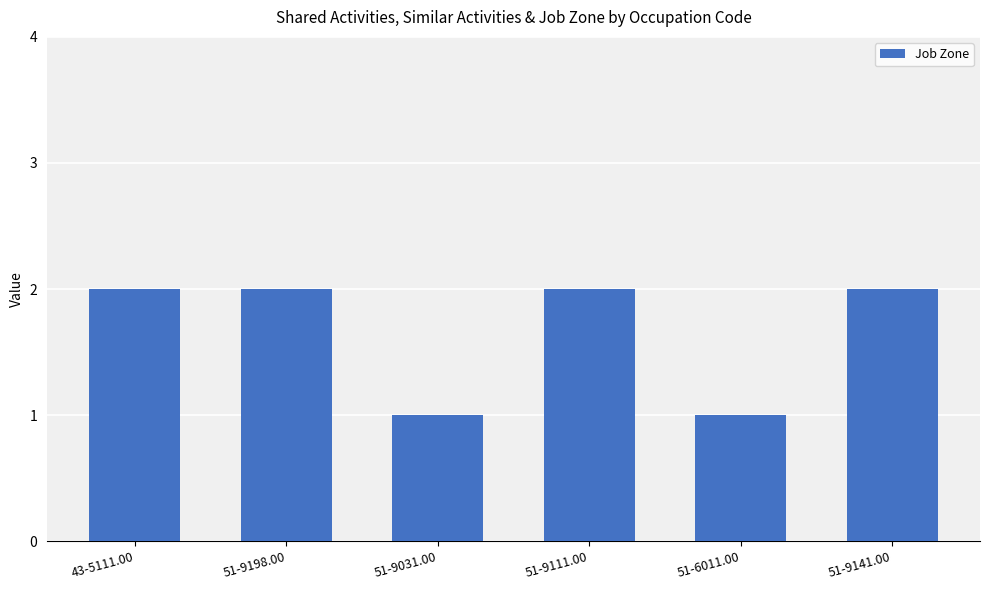

What is the value of the 2nd bar from the left?

2